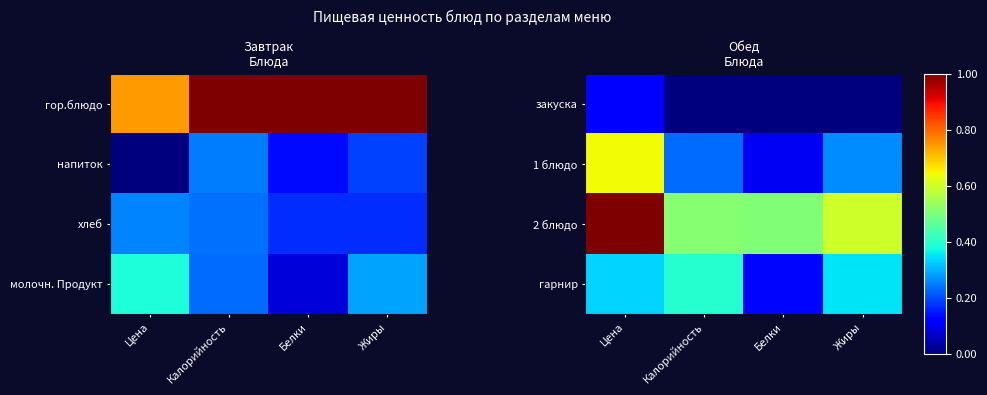

Rank the series at Жиры from highest to lowest value.

2 блюдо, гарнир, 1 блюдо, закуска